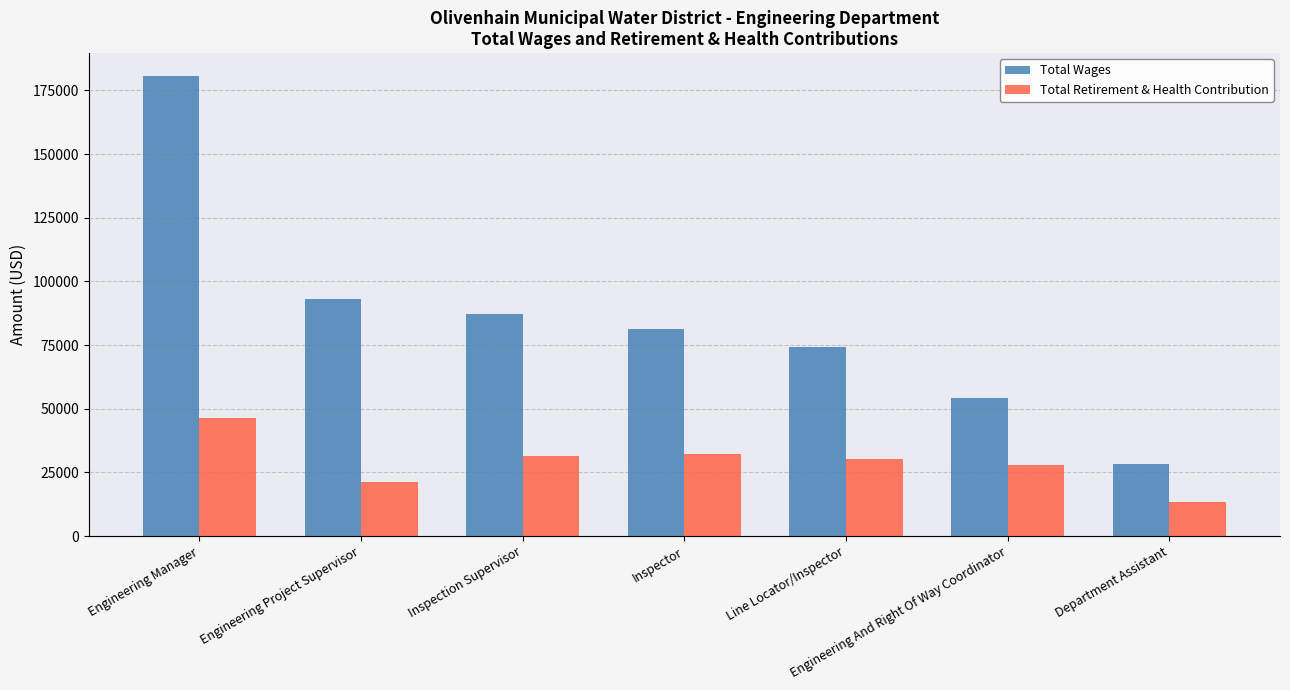

At how many categories does at least one series exceed 88676?

2